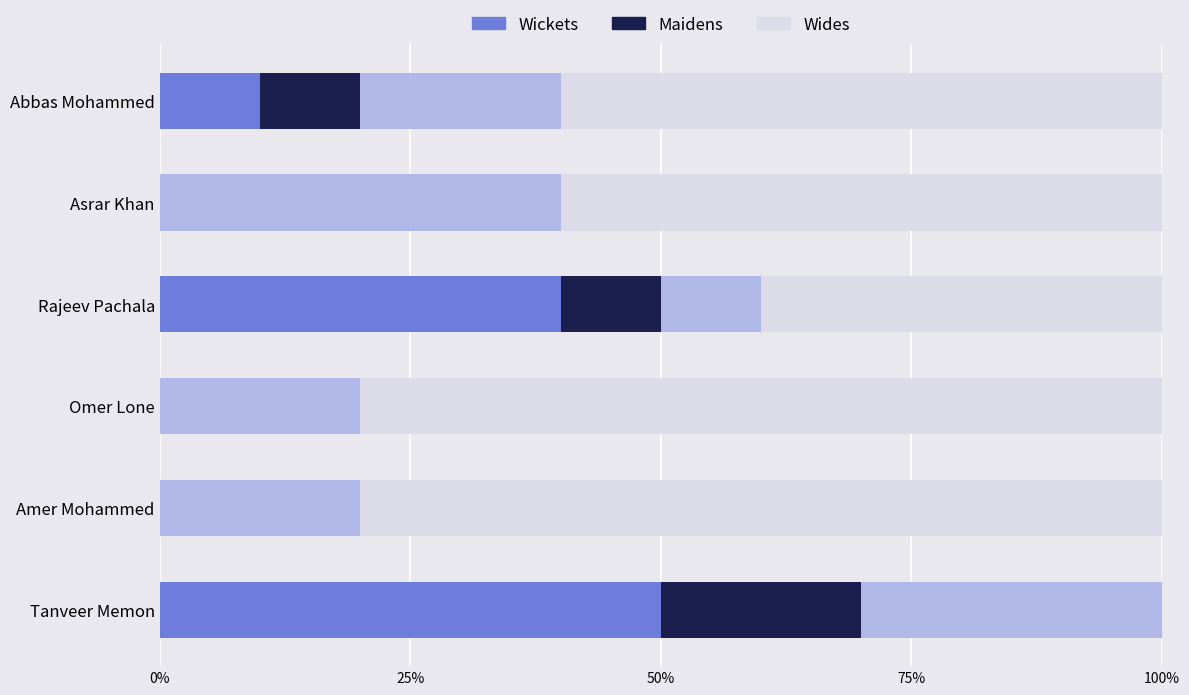

What is the difference between the highest and lowest values at Asrar Khan?

0.4